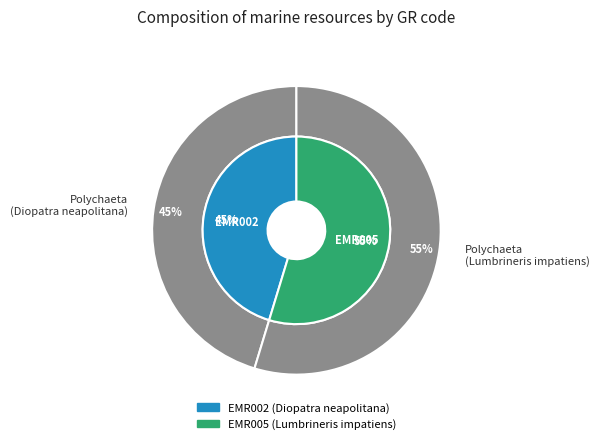

Which has a higher value, EMR002 or EMR005?

EMR005